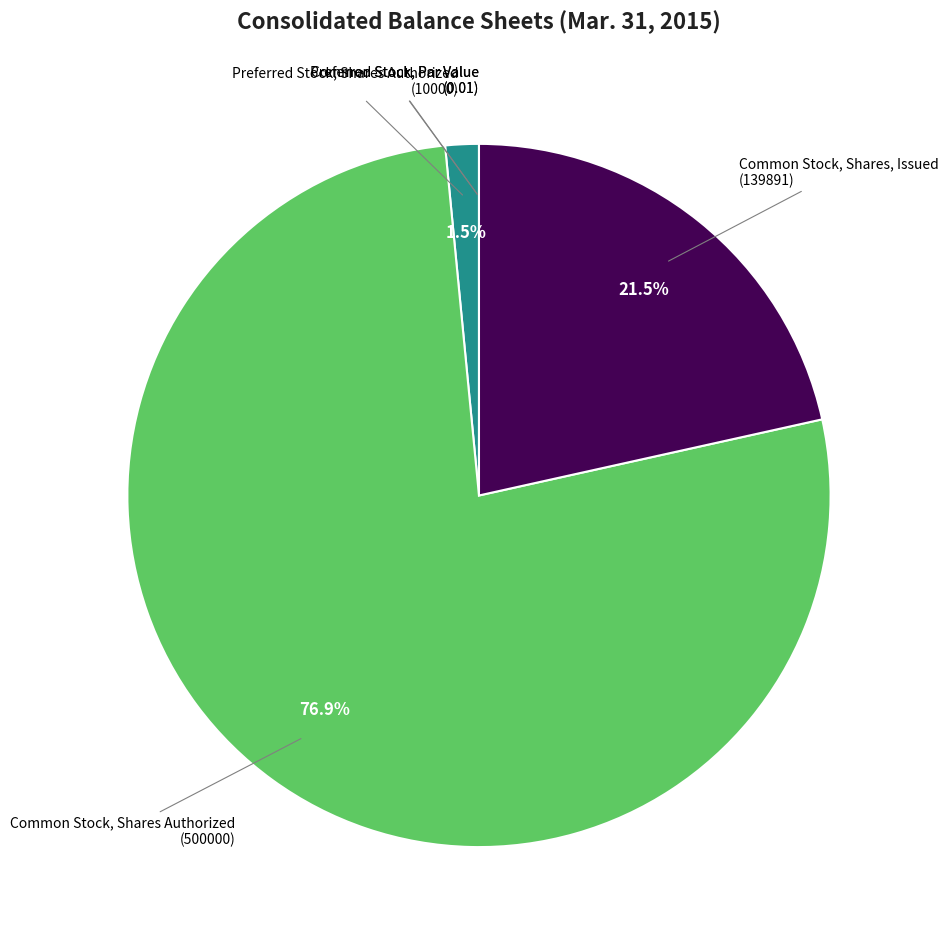

Which has a higher value, Preferred Stock, Shares Authorized or Common Stock, Shares, Issued?

Common Stock, Shares, Issued